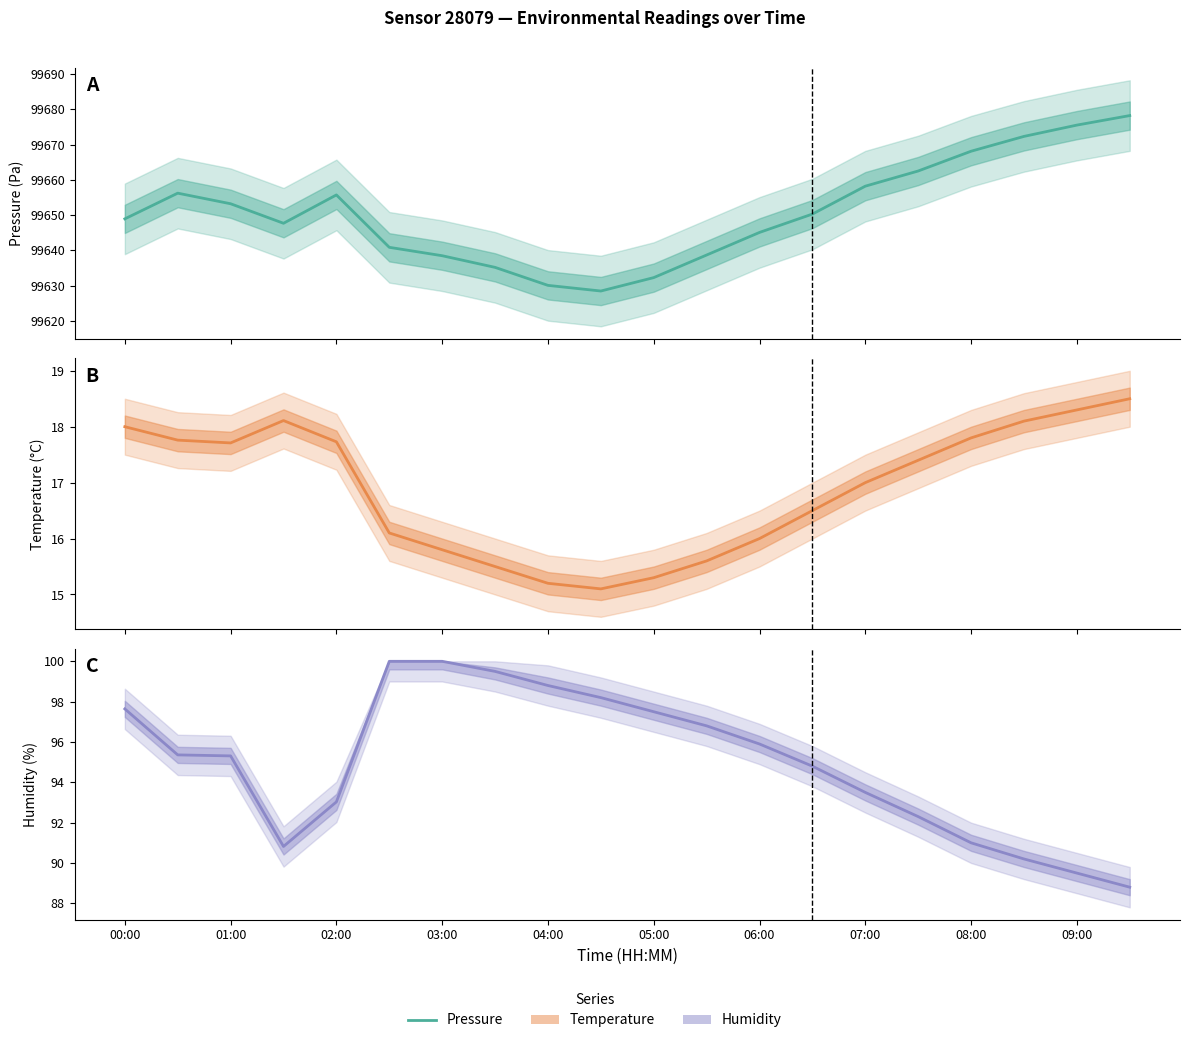

What is the difference between the maximum and minimum values in the Temperature series?

3.4